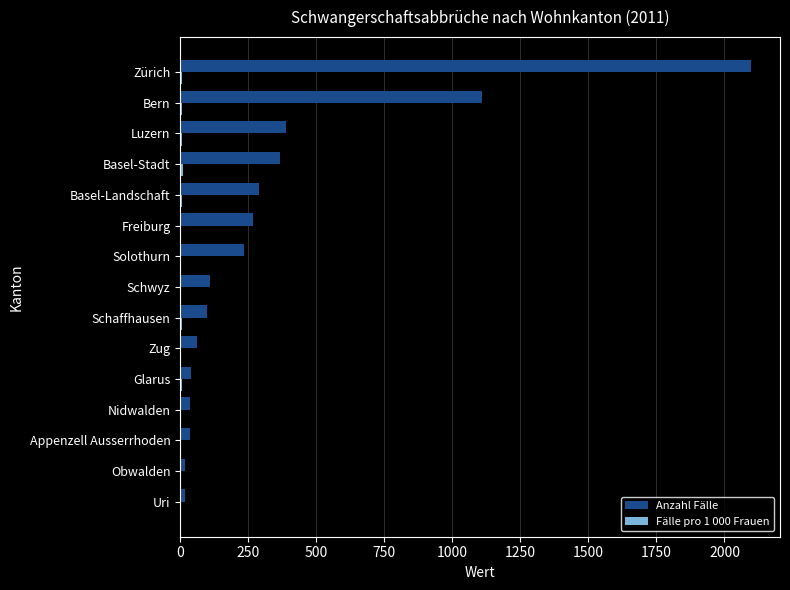

Where is Anzahl Fälle nearest to the value 1058?

Bern